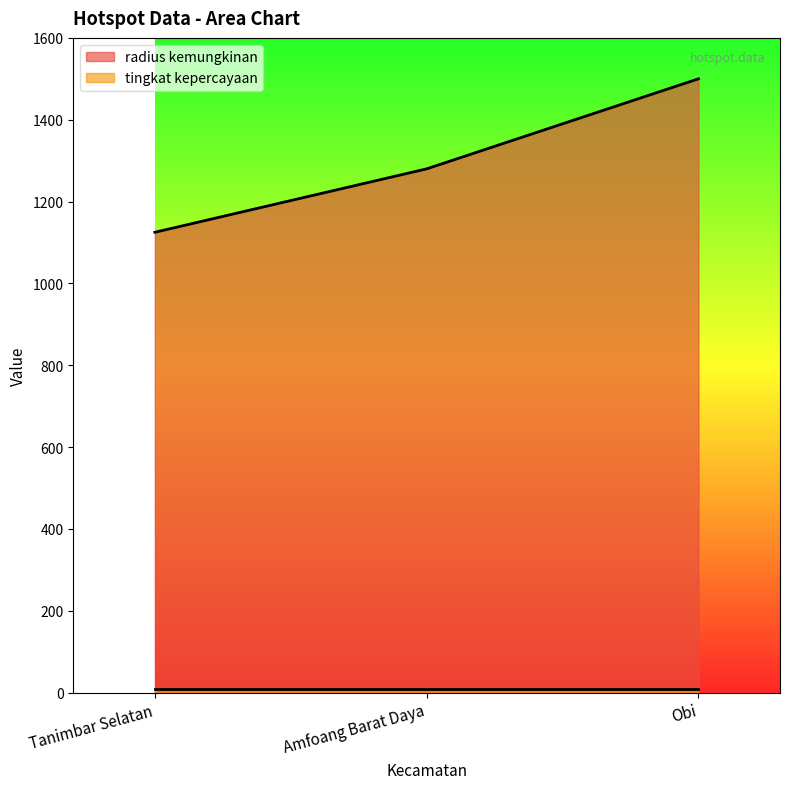

What is the approximate value at Obi?

1500